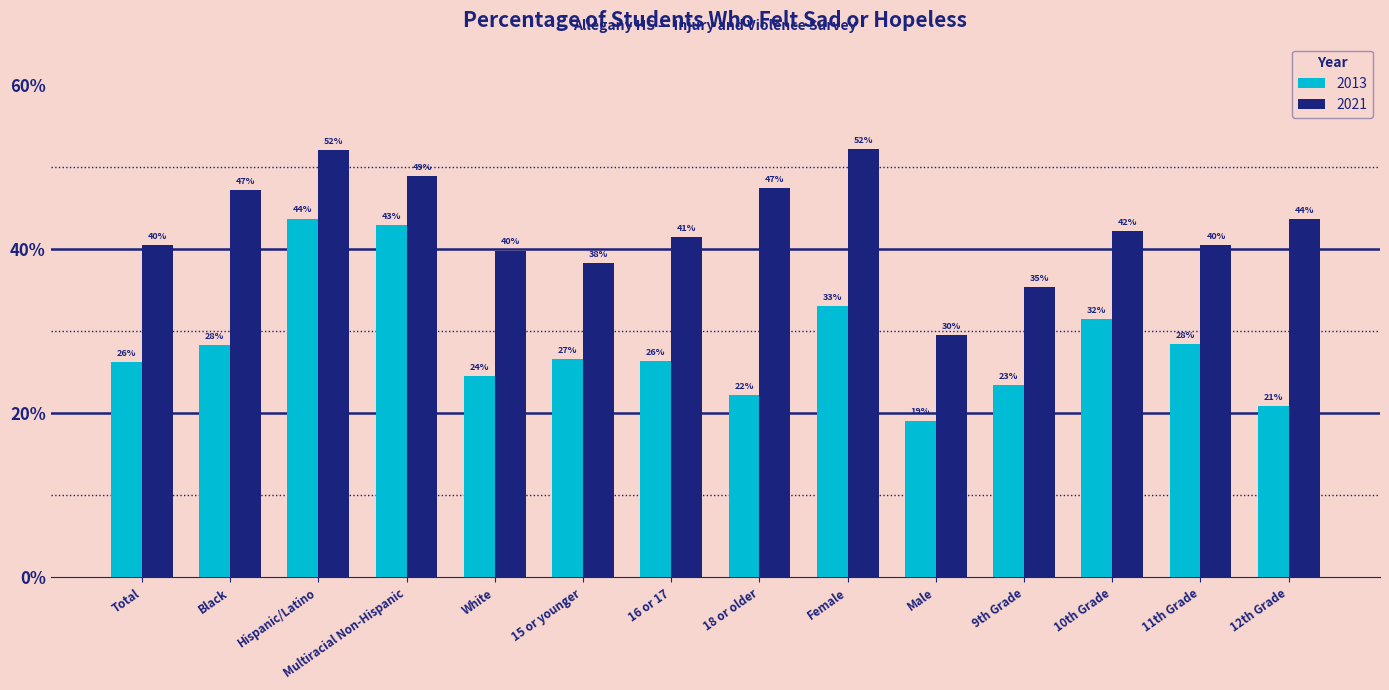

List the series in order of their overall mean, lowest first.

2013, 2021